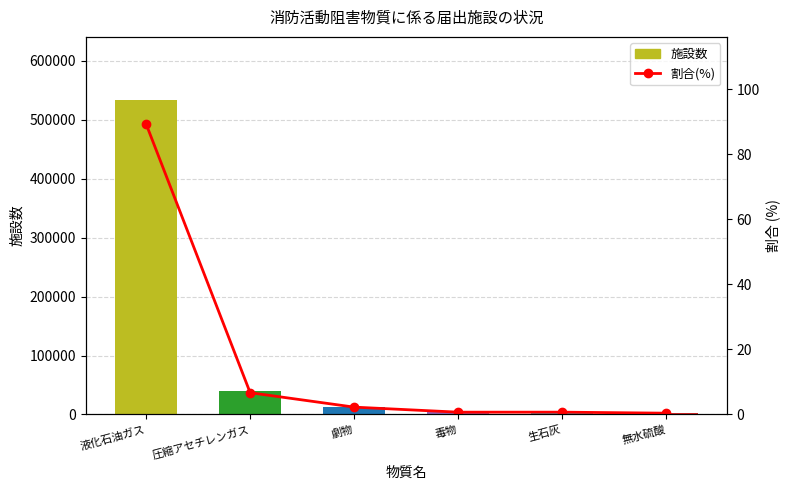

At 圧縮アセチレンガス, list the series in order from smallest to largest.

割合(%), 施設数